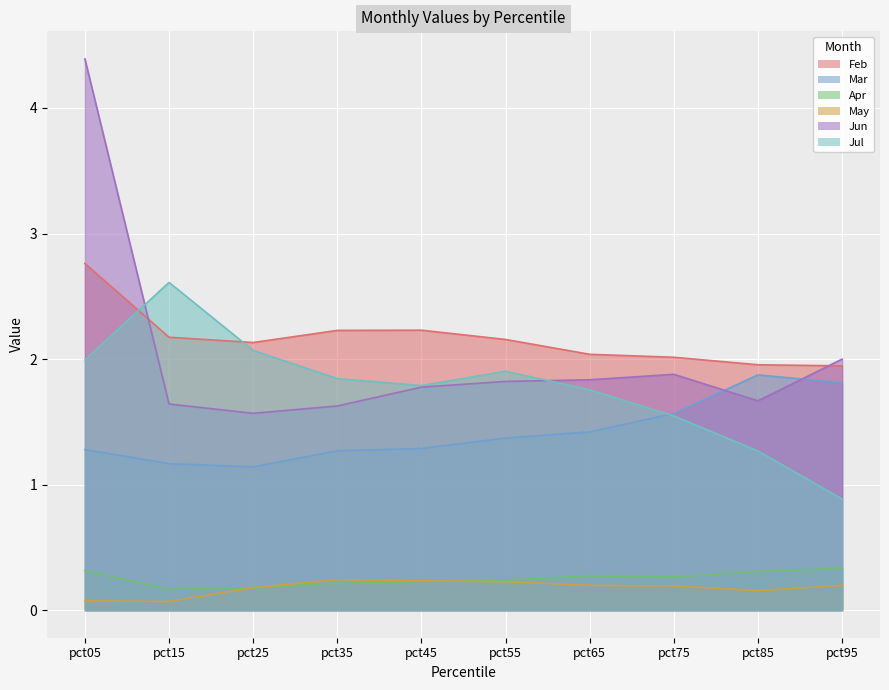

Does the chart display data point markers on the line(s)?

No